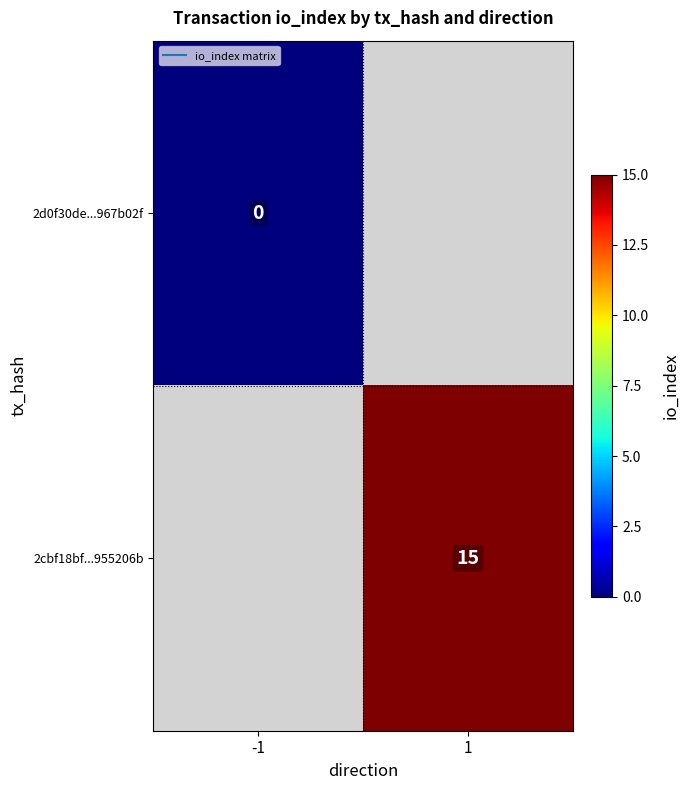

Is the value of 2d0f30de...967b02f at -1 greater than the value of 2cbf18bf...955206b at -1?

No